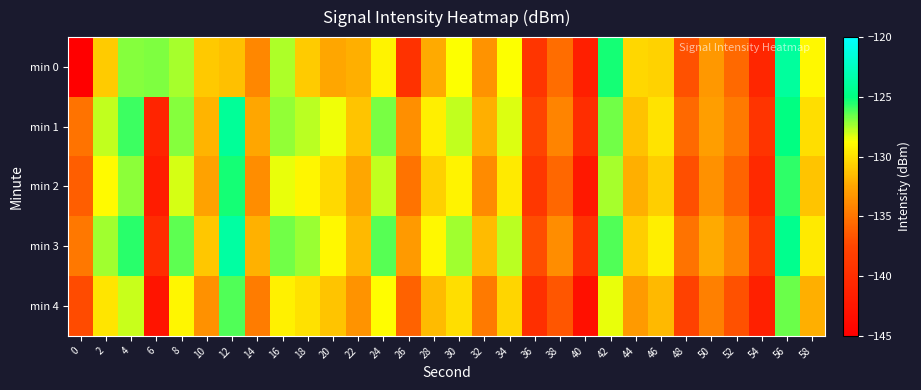

Which series changed the most between 42 and 46?

min 0